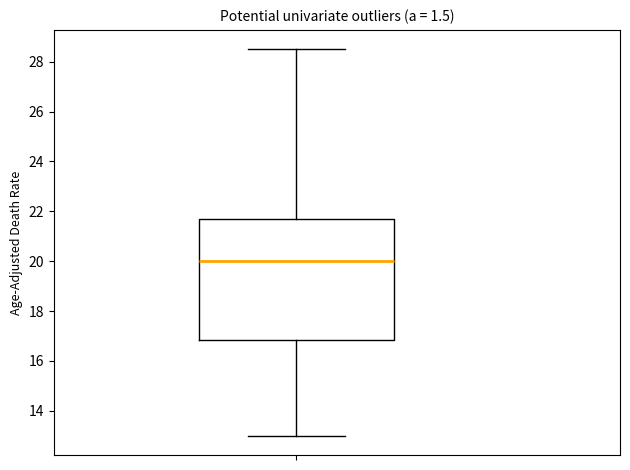

Where does the lower whisker of the box end on the y-axis? The values are not printed on the chart, so give them approximately, as read against the axis.

13.0